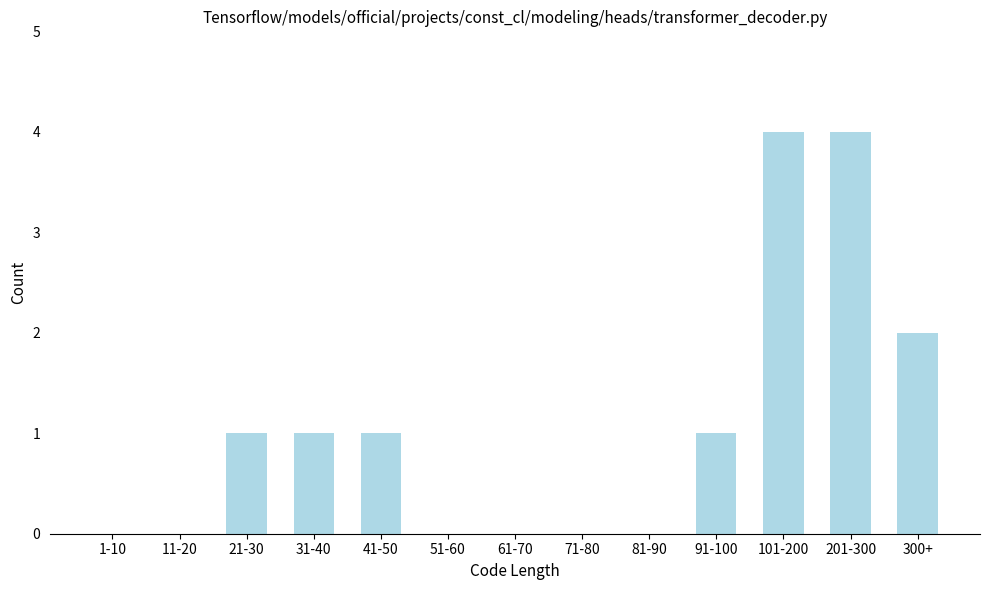

Reading left to right, extract all data points from this chart.

1-10=0	11-20=0	21-30=1	31-40=1	41-50=1	51-60=0	61-70=0	71-80=0	81-90=0	91-100=1	101-200=4	201-300=4	300+=2